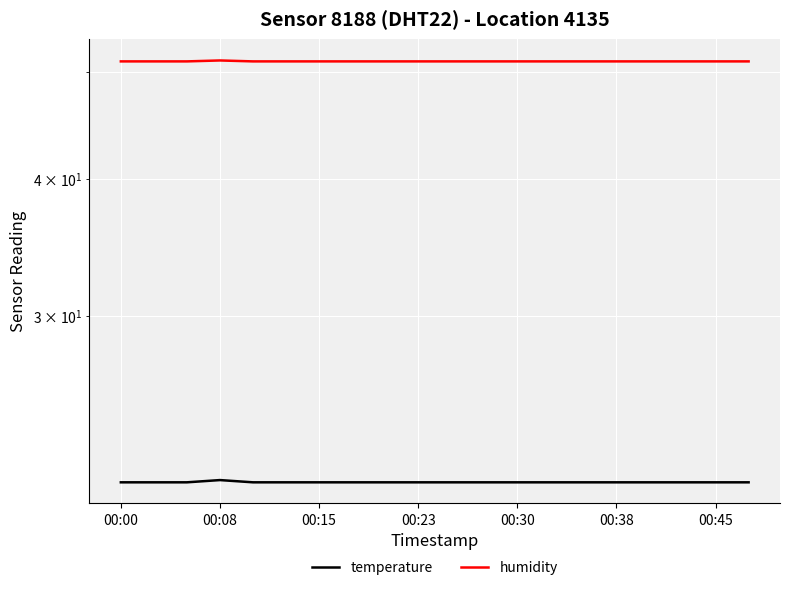

How many interior local peaks does the humidity series have?

1